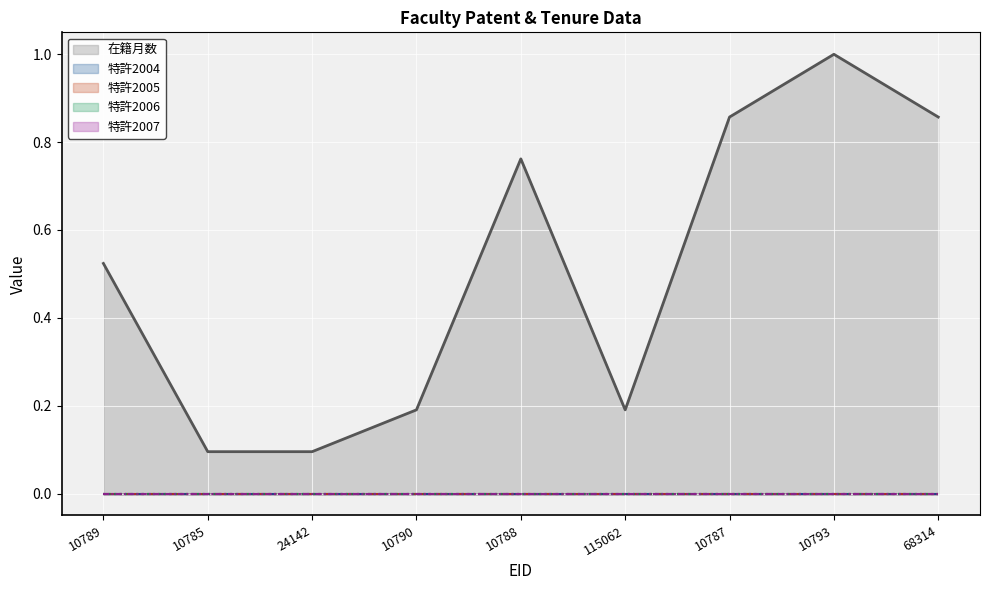

At how many categories does at least one series exceed 0?

9